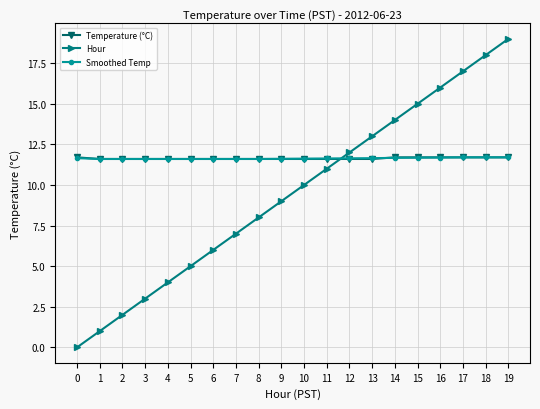

List the labels in order of Hour value, largest first.

19, 18, 17, 16, 15, 14, 13, 12, 11, 10, 9, 8, 7, 6, 5, 4, 3, 2, 1, 0